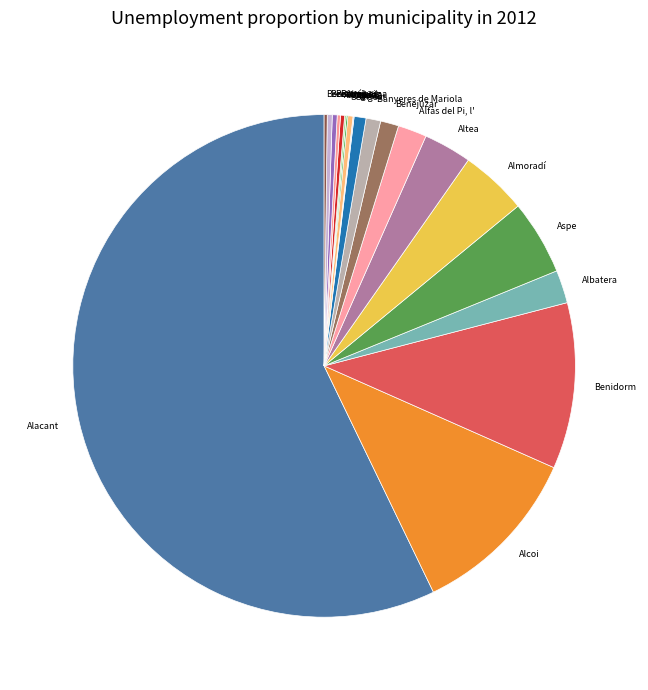

Which has a higher value, Altea or Alacant?

Alacant